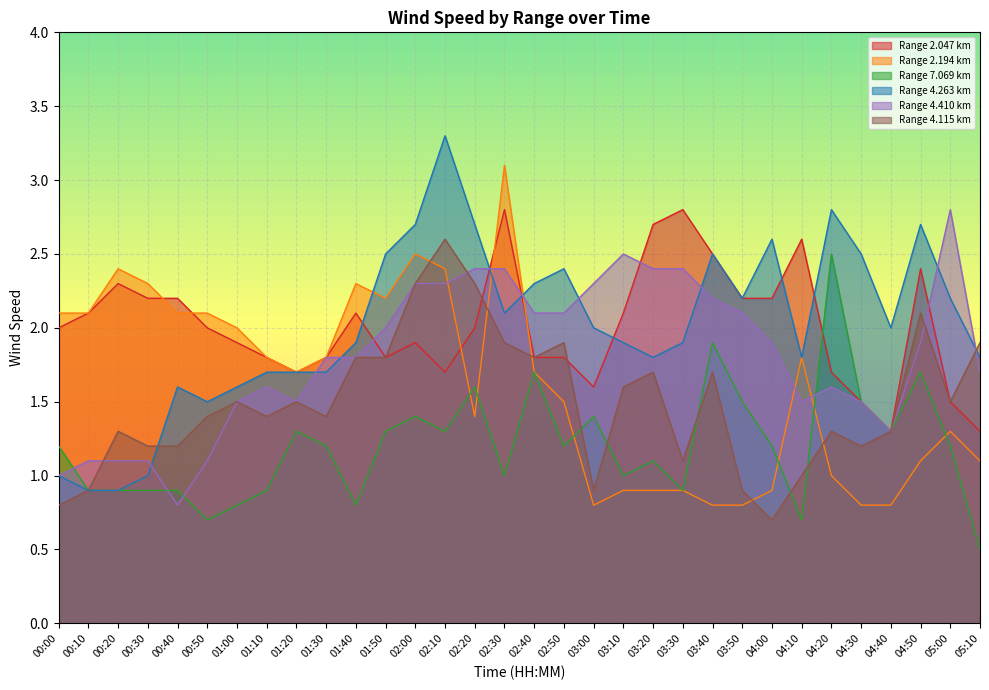

Which series ends up on top after the final intersection of 7.069 and 4.410?

7.069